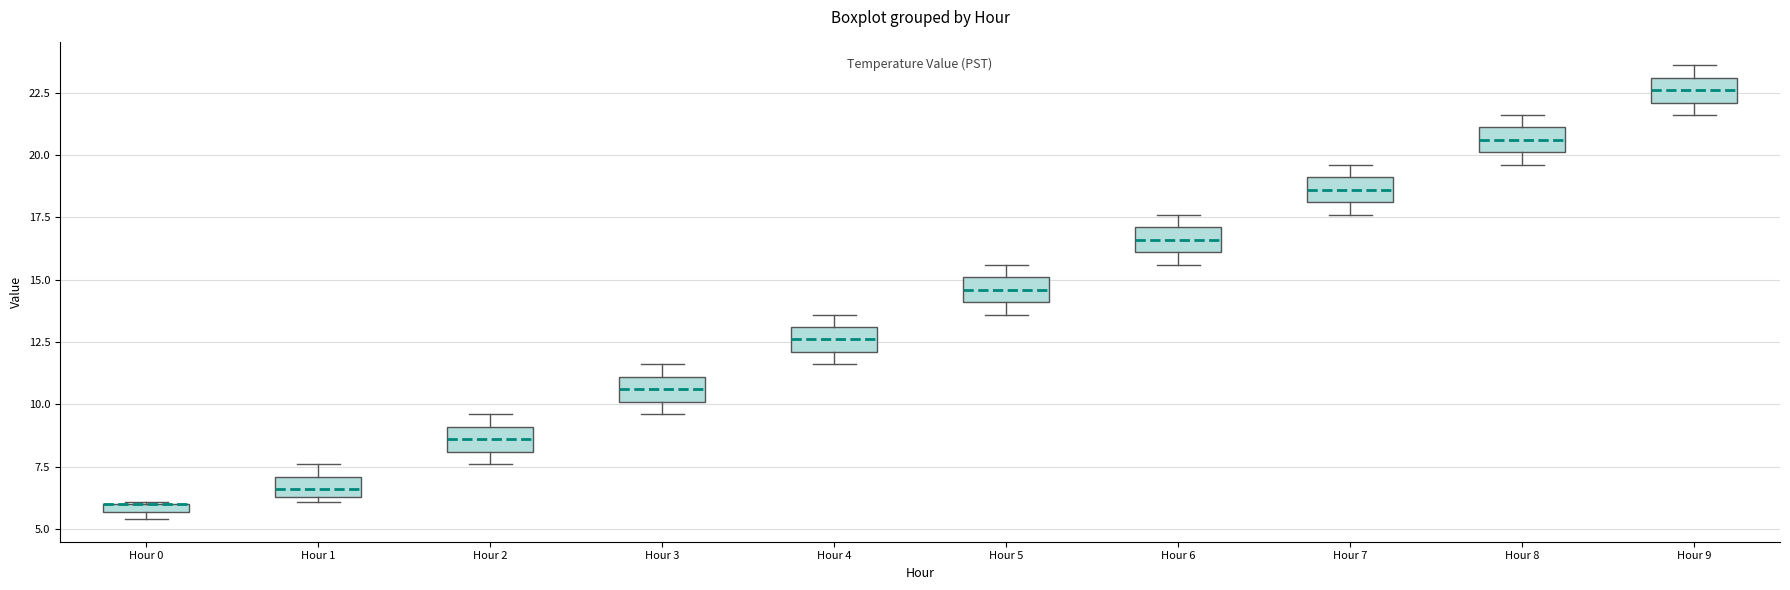

Where does the median line of the box for Hour 3 sit on the y-axis? The values are not printed on the chart, so give them approximately, as read against the axis.

10.5